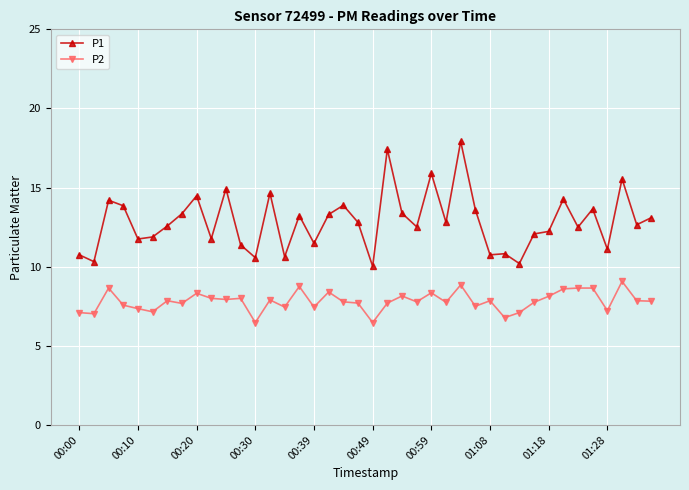

What is the highest value of the P2 series?

9.1